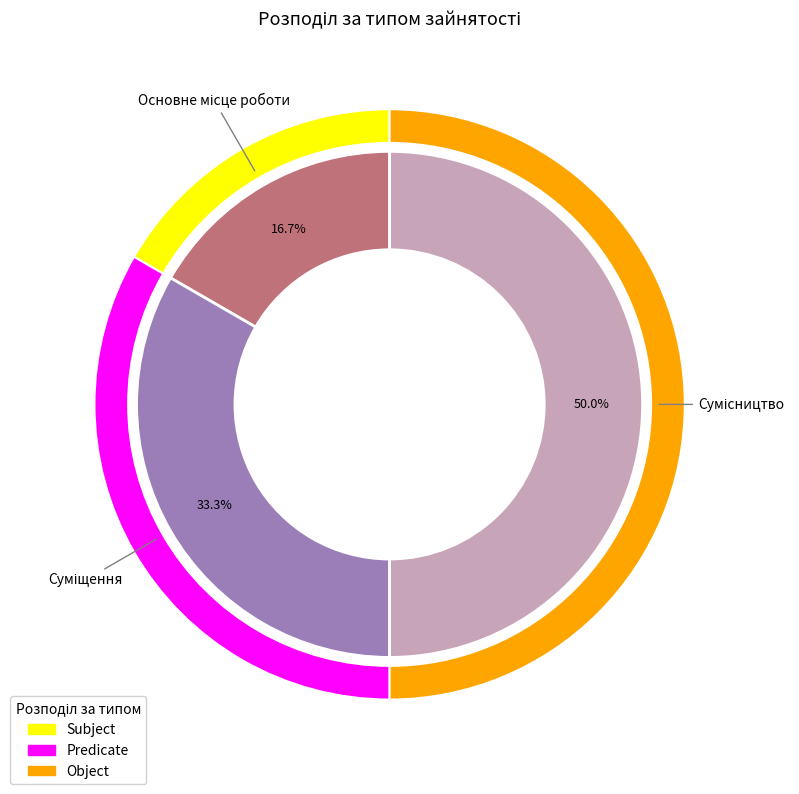

Count the number of slices in the pie.

3